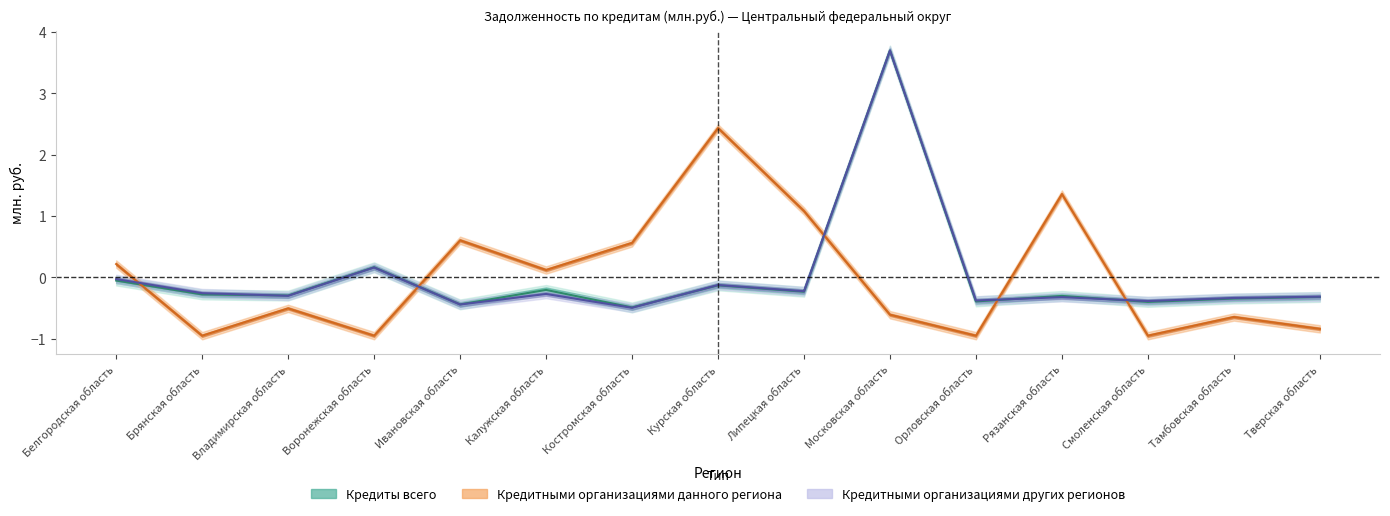

What is the difference between the Кредитными организациями данного региона values at Калужская область and Рязанская область?

1.2